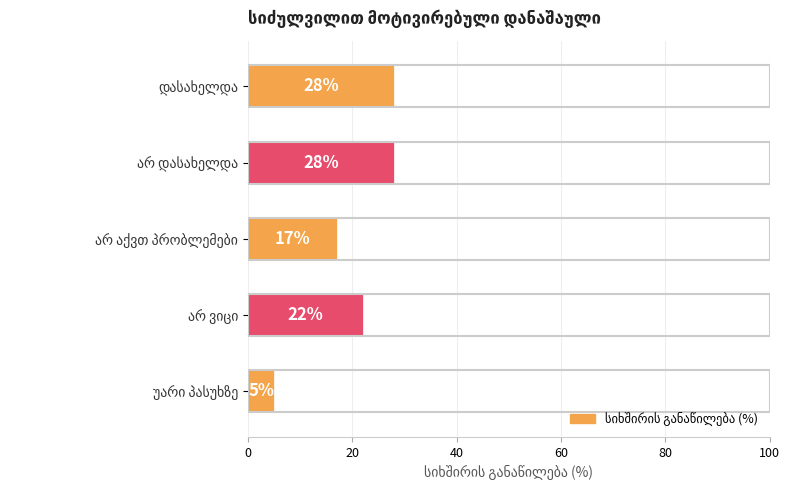

Reading bottom to top, what are all the values shown in this chart?

5	22	17	28	28